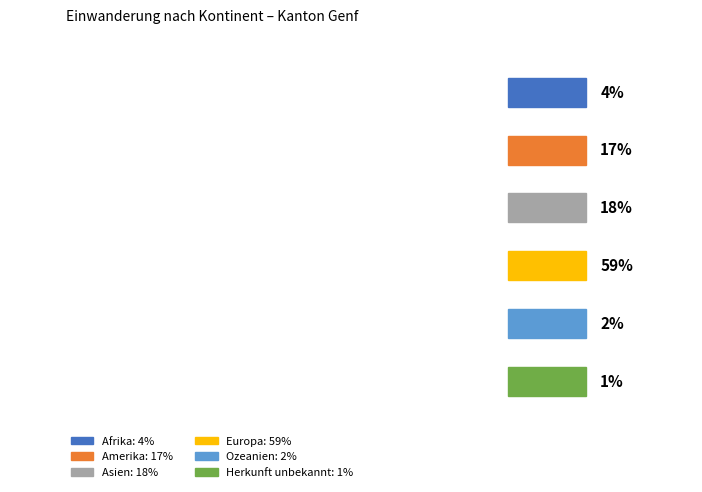

How many slices are in this pie chart?

6